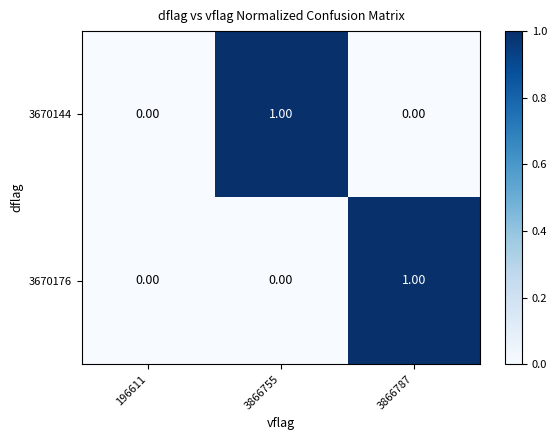

Rank the series at 3866787 from lowest to highest value.

3670144, 3670176